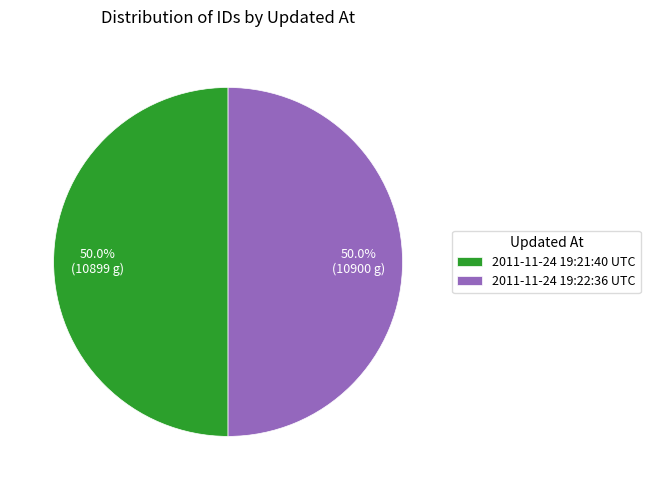

True or false: 2011-11-24 19:21:40 UTC accounts for 50% of the total.

True